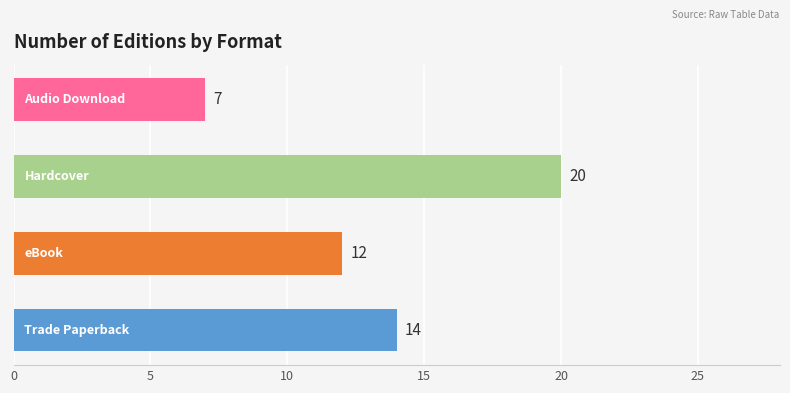

Reading bottom to top, list all the values displayed in this chart.

14	12	20	7